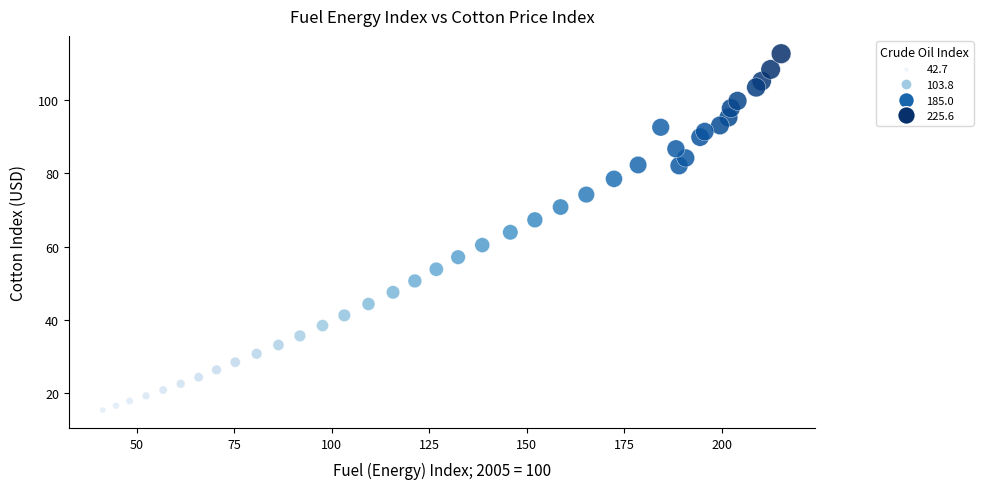

What is the range of X values (max minus min)?

174.1